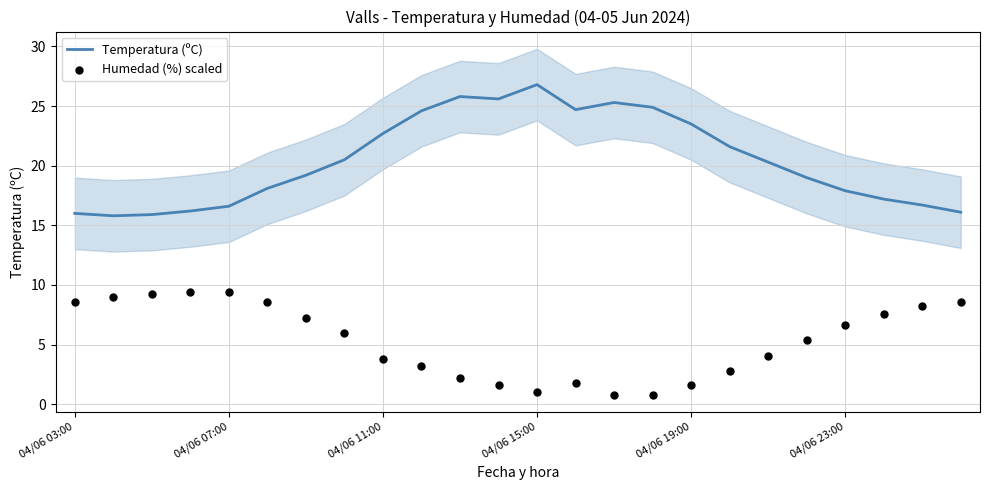

At which category is the sum across all series the highest?

10